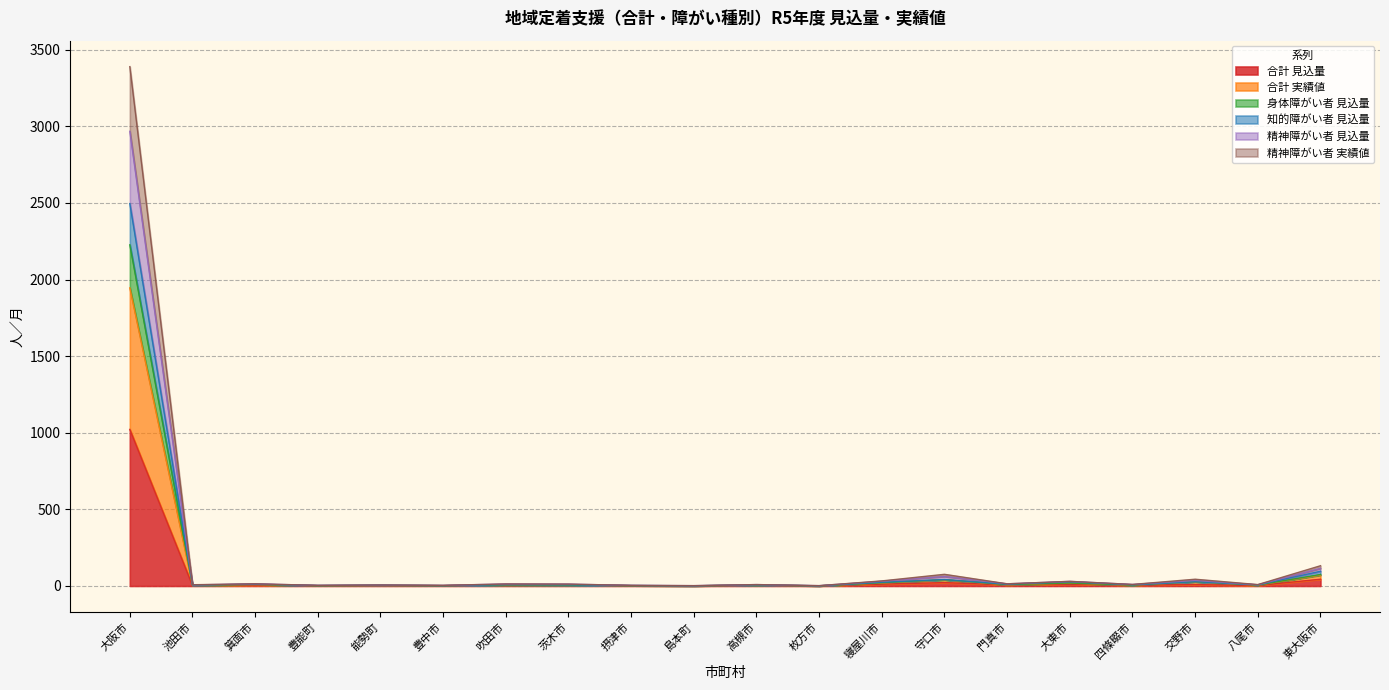

At which category is the sum across all series the highest?

大阪市